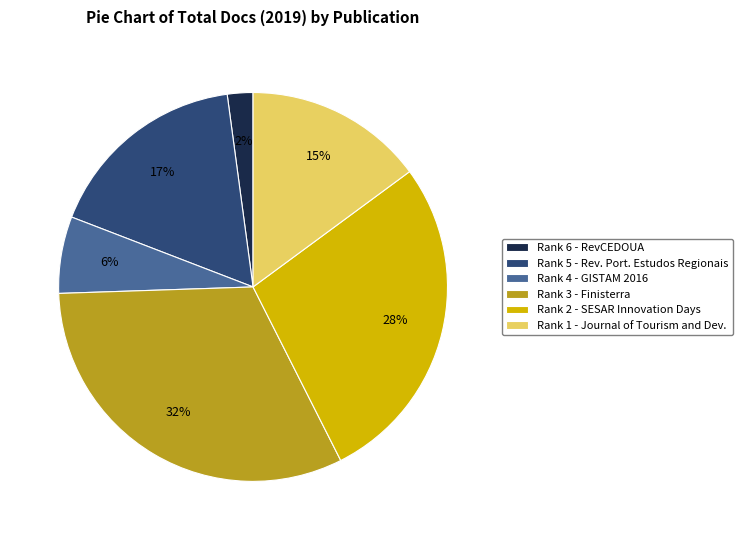

How many slices are in this pie chart?

6